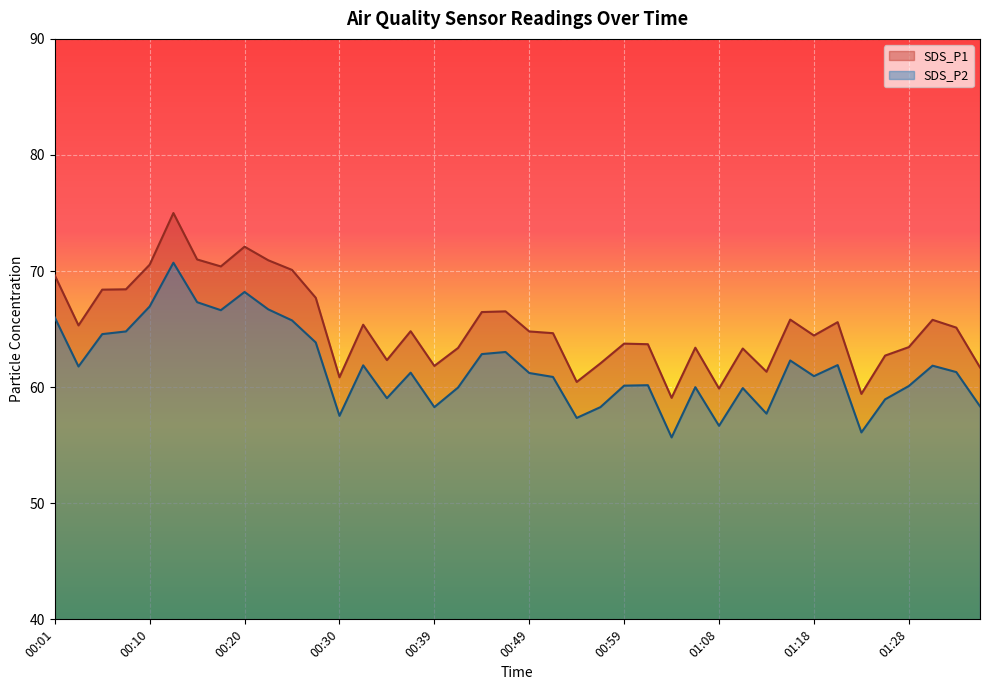

Reading left to right, list all the values displayed in this chart.

SDS_P1: 69.6	65.3	68.4	68.4	70.5	75.0	71.0	70.4	72.1	70.9	70.1	67.7	60.9	65.4	62.3	64.8	61.8	63.4	66.5	66.5	64.8	64.7	60.5	62.0	63.8	63.7	59.1	63.4	59.9	63.3	61.3	65.8	64.5	65.6	59.4	62.7	63.5	65.8	65.1	61.7
SDS_P2: 66.0	61.8	64.6	64.8	67.0	70.7	67.3	66.6	68.2	66.7	65.8	63.9	57.5	61.9	59.0	61.2	58.3	60.0	62.9	63.0	61.2	60.9	57.4	58.3	60.1	60.2	55.7	60.0	56.7	59.9	57.7	62.3	61.0	61.9	56.1	59.0	60.1	61.9	61.3	58.4